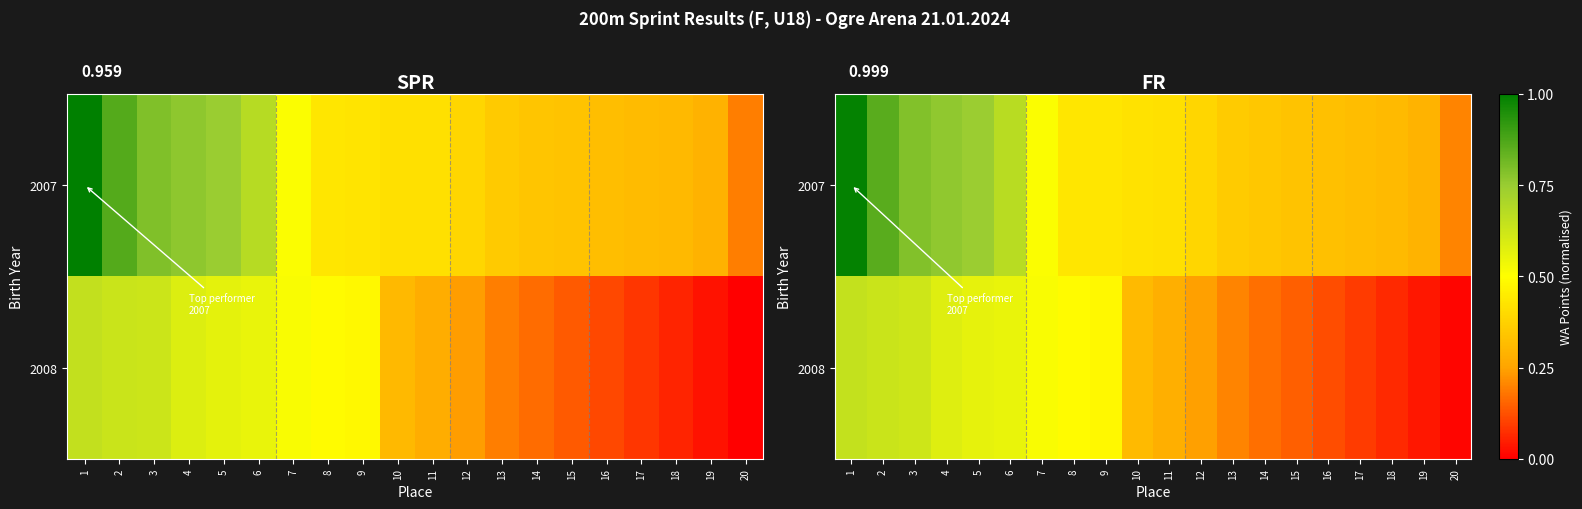

Read the 2007 value at 10.

0.4